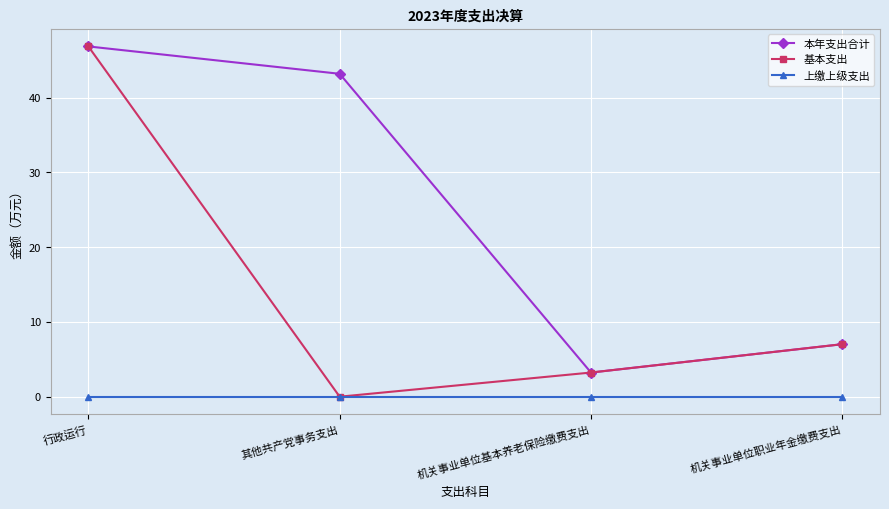

How many lines are shown in the chart?

3